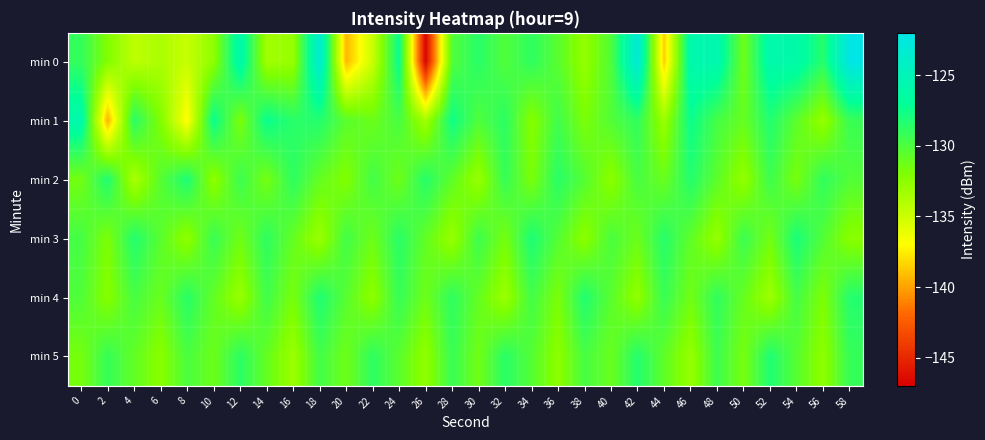

Which label corresponds to the smallest value in the chart?

26